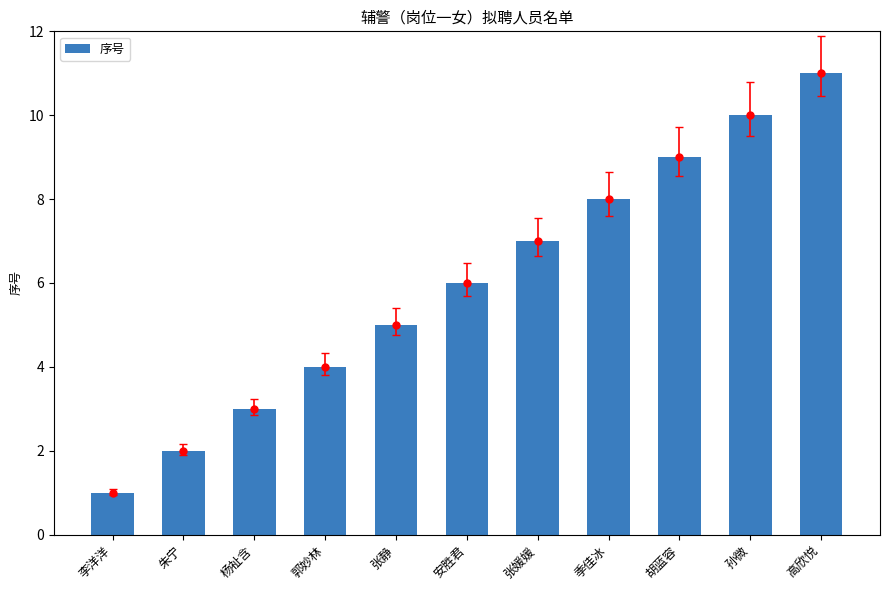

Count the values in the range 3 to 9.

7